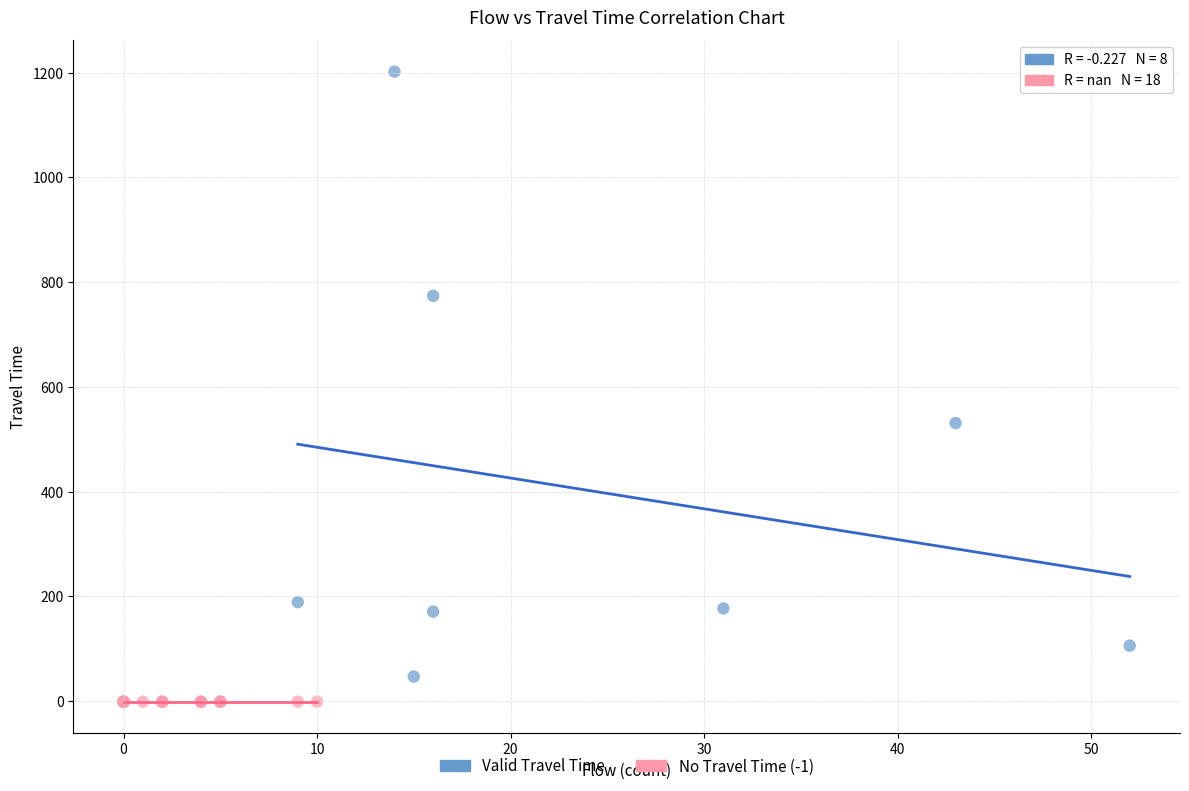

Which series contains the highest Y value?

Valid Travel Time